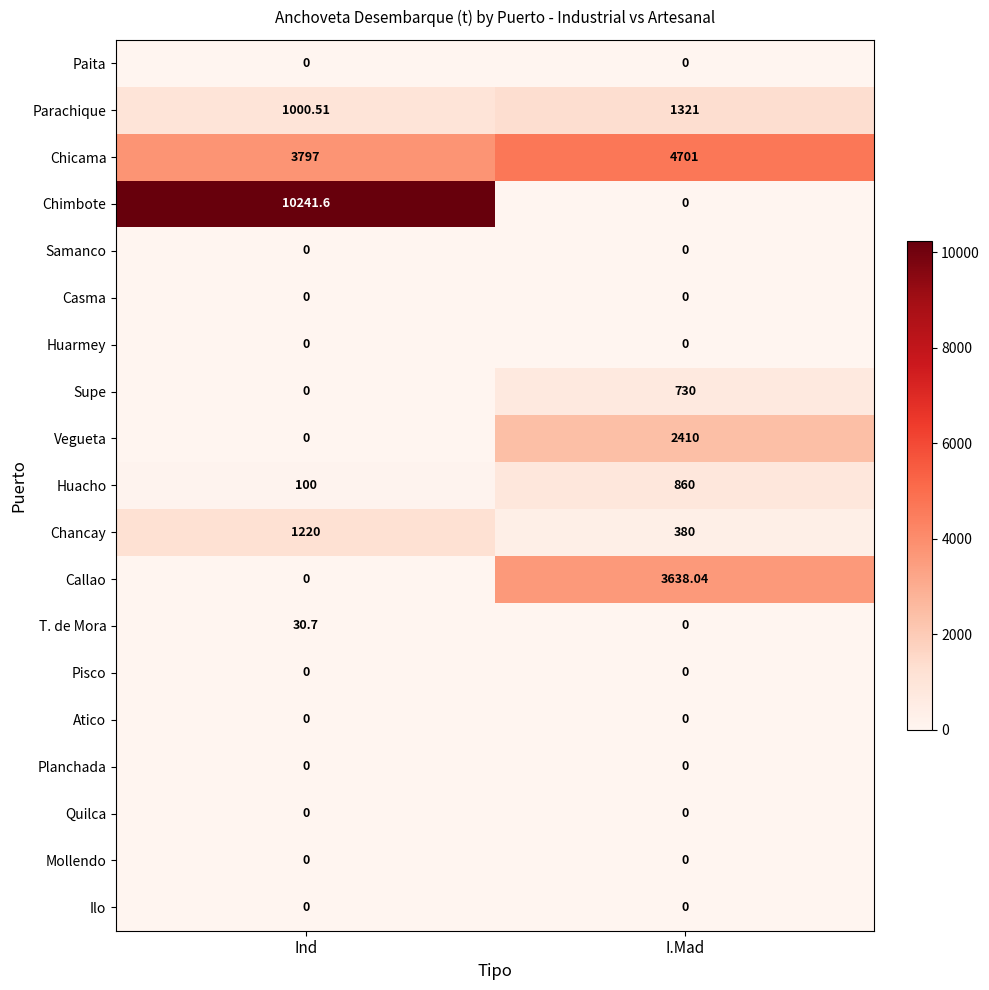

List the labels in order of Chancay value, smallest first.

I.Mad, Ind